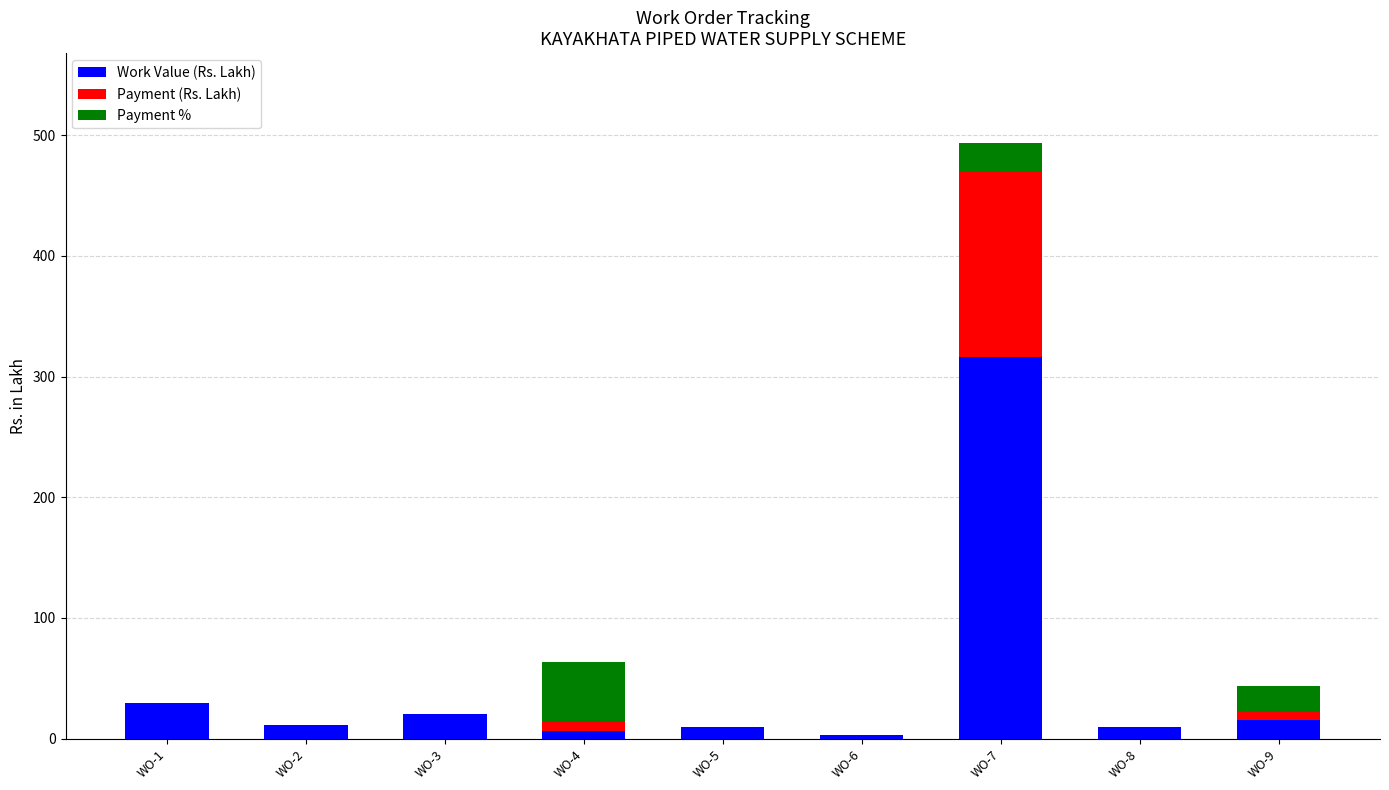

Count the number of data series in this chart.

3